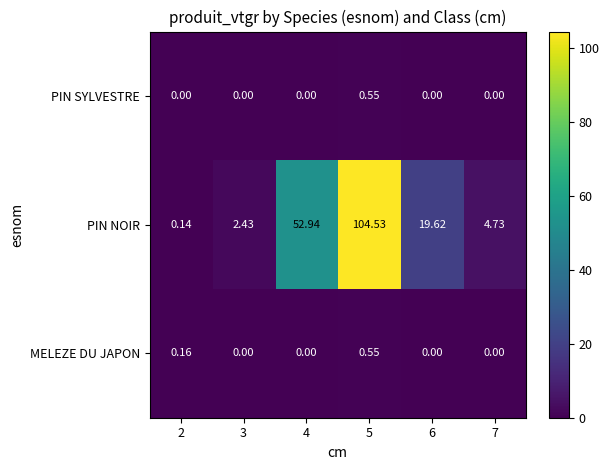

Is the value of PIN NOIR at 3 greater than the value of MELEZE DU JAPON at 3?

Yes